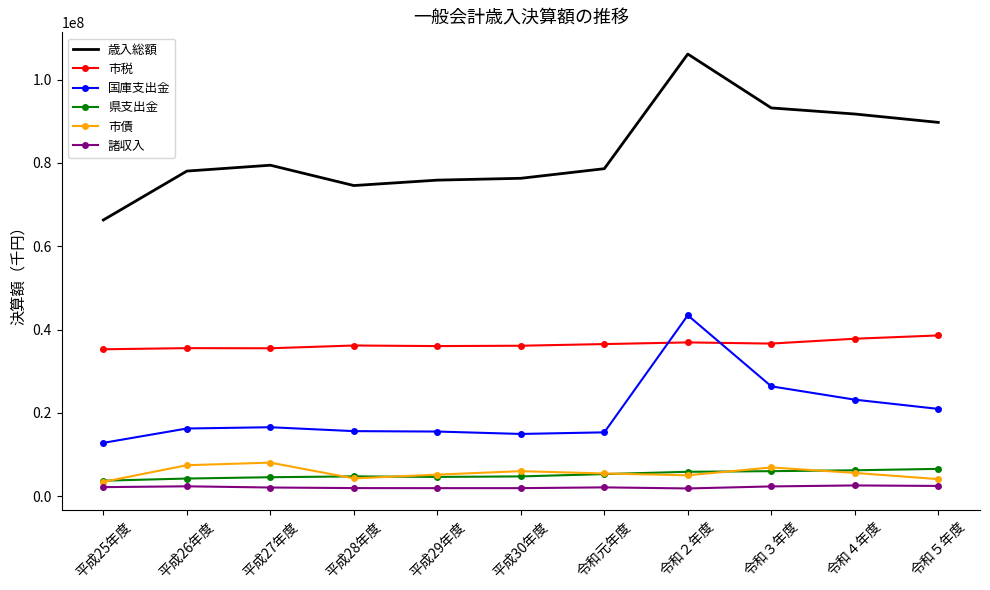

At which label does 歳入総額 reach its peak?

令和２年度